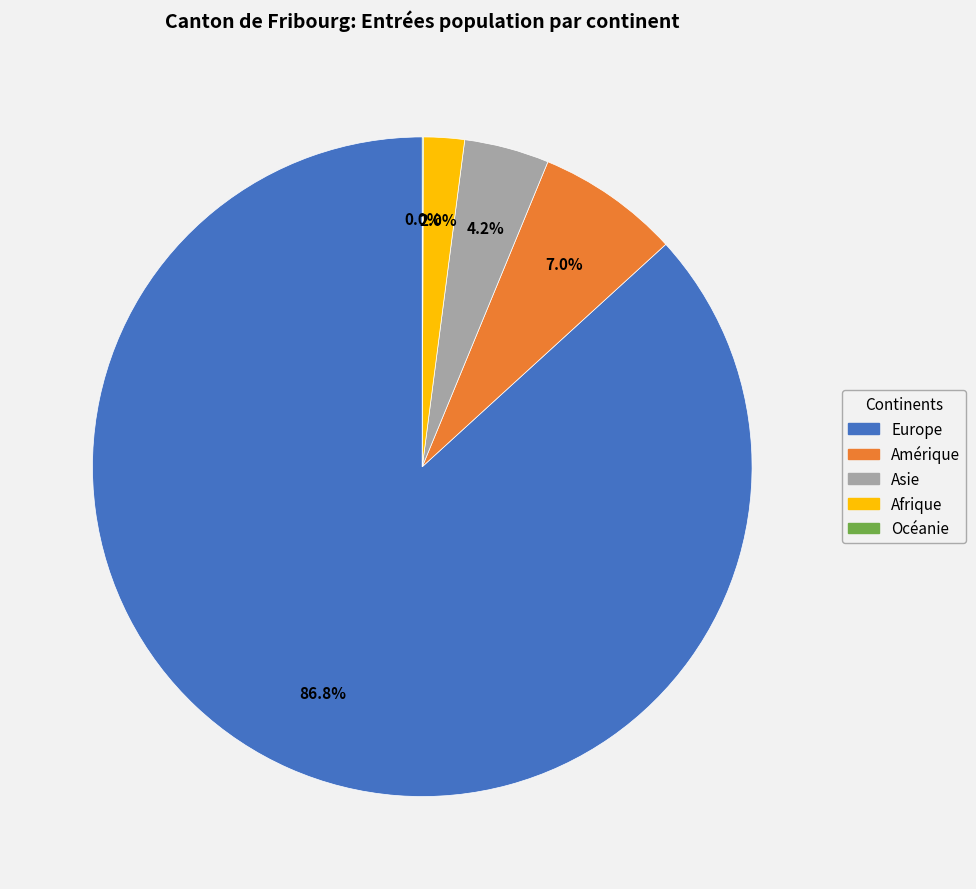

Which slice is the largest?

Europe